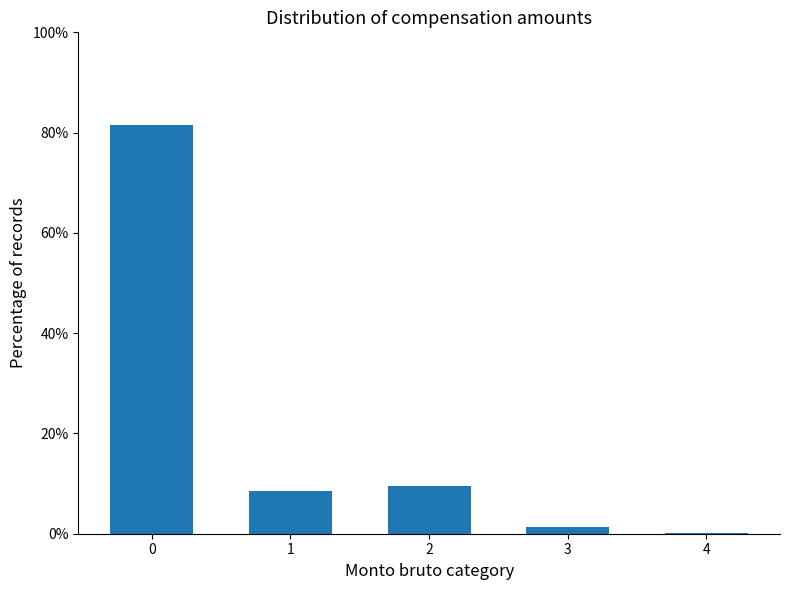

Reading left to right, transcribe all the data shown in this chart.

0=81.5	1=8.6	2=9.5	3=1.3	4=0.1